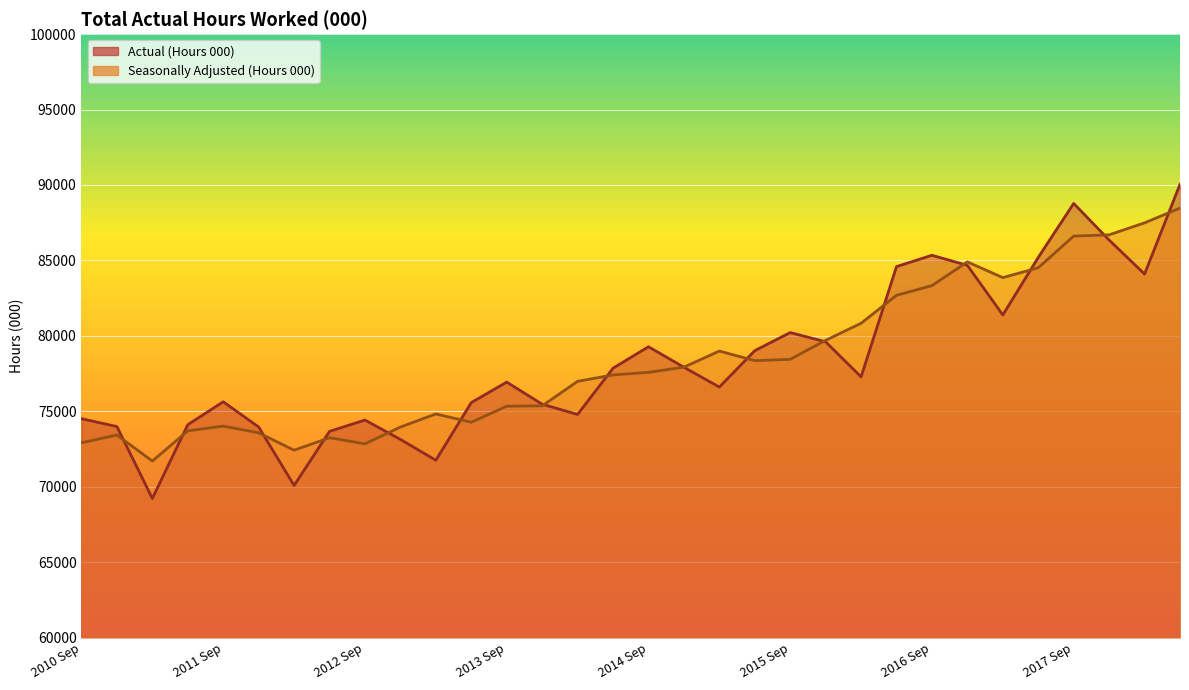

What is the spread (max minus min) of values at 2016 Dec?

230